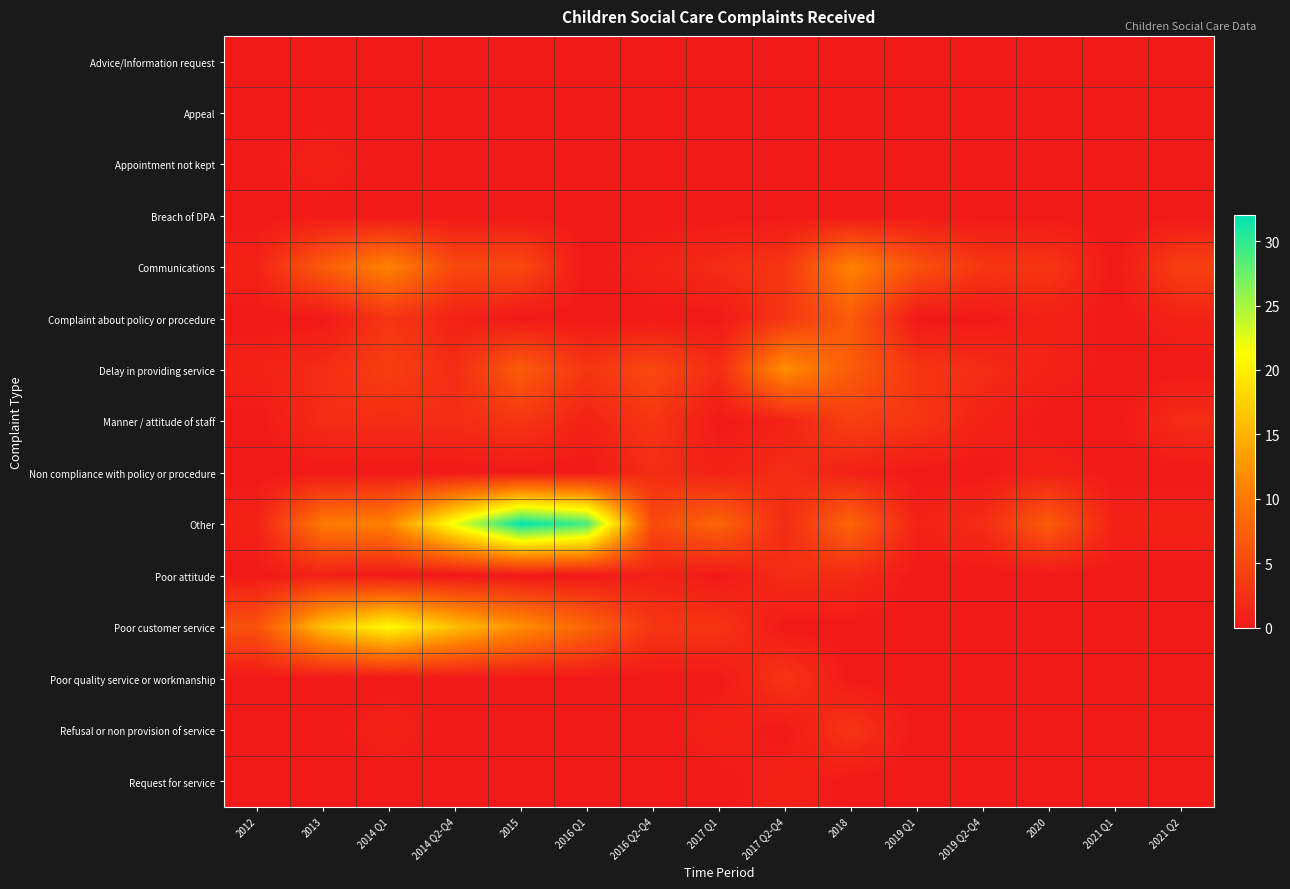

Reading left to right, extract all data points from this chart.

Advice/Information request: 2012=0	2013=0	2014 Q1=0	2014 Q2-Q4=0	2015=0	2016 Q1=0	2016 Q2-Q4=0	2017 Q1=0	2017 Q2-Q4=0	2018=0	2019 Q1=0	2019 Q2-Q4=0	2020=0	2021 Q1=0	2021 Q2=0
Appeal: 2012=0	2013=0	2014 Q1=0	2014 Q2-Q4=0	2015=0	2016 Q1=0	2016 Q2-Q4=0	2017 Q1=0	2017 Q2-Q4=0	2018=0	2019 Q1=0	2019 Q2-Q4=0	2020=0	2021 Q1=0	2021 Q2=0
Appointment not kept: 2012=0	2013=1	2014 Q1=0	2014 Q2-Q4=0	2015=0	2016 Q1=0	2016 Q2-Q4=0	2017 Q1=0	2017 Q2-Q4=0	2018=0	2019 Q1=0	2019 Q2-Q4=0	2020=0	2021 Q1=0	2021 Q2=0
Breach of DPA: 2012=0	2013=0	2014 Q1=0	2014 Q2-Q4=0	2015=0	2016 Q1=0	2016 Q2-Q4=0	2017 Q1=0	2017 Q2-Q4=0	2018=0	2019 Q1=0	2019 Q2-Q4=0	2020=0	2021 Q1=0	2021 Q2=0
Communications: 2012=1	2013=7	2014 Q1=11	2014 Q2-Q4=5	2015=5	2016 Q1=0	2016 Q2-Q4=1	2017 Q1=2	2017 Q2-Q4=3	2018=11	2019 Q1=6	2019 Q2-Q4=3	2020=3	2021 Q1=0	2021 Q2=4
Complaint about policy or procedure: 2012=0	2013=0	2014 Q1=3	2014 Q2-Q4=1	2015=0	2016 Q1=0	2016 Q2-Q4=0	2017 Q1=0	2017 Q2-Q4=3	2018=7	2019 Q1=0	2019 Q2-Q4=0	2020=1	2021 Q1=0	2021 Q2=1
Delay in providing service: 2012=1	2013=2	2014 Q1=4	2014 Q2-Q4=2	2015=7	2016 Q1=3	2016 Q2-Q4=5	2017 Q1=2	2017 Q2-Q4=12	2018=7	2019 Q1=3	2019 Q2-Q4=2	2020=1	2021 Q1=0	2021 Q2=0
Manner / attitude of staff: 2012=0	2013=2	2014 Q1=2	2014 Q2-Q4=2	2015=3	2016 Q1=1	2016 Q2-Q4=3	2017 Q1=0	2017 Q2-Q4=1	2018=4	2019 Q1=3	2019 Q2-Q4=1	2020=0	2021 Q1=0	2021 Q2=2
Non compliance with policy or procedure: 2012=0	2013=0	2014 Q1=0	2014 Q2-Q4=0	2015=0	2016 Q1=0	2016 Q2-Q4=2	2017 Q1=1	2017 Q2-Q4=2	2018=1	2019 Q1=0	2019 Q2-Q4=0	2020=1	2021 Q1=0	2021 Q2=0
Other: 2012=1	2013=10	2014 Q1=11	2014 Q2-Q4=22	2015=32	2016 Q1=29	2016 Q2-Q4=5	2017 Q1=8	2017 Q2-Q4=2	2018=8	2019 Q1=1	2019 Q2-Q4=2	2020=7	2021 Q1=1	2021 Q2=1
Poor attitude: 2012=0	2013=1	2014 Q1=0	2014 Q2-Q4=0	2015=0	2016 Q1=0	2016 Q2-Q4=1	2017 Q1=0	2017 Q2-Q4=2	2018=2	2019 Q1=0	2019 Q2-Q4=0	2020=0	2021 Q1=0	2021 Q2=0
Poor customer service: 2012=6	2013=16	2014 Q1=21	2014 Q2-Q4=16	2015=12	2016 Q1=8	2016 Q2-Q4=3	2017 Q1=3	2017 Q2-Q4=0	2018=0	2019 Q1=0	2019 Q2-Q4=0	2020=0	2021 Q1=0	2021 Q2=0
Poor quality service or workmanship: 2012=0	2013=0	2014 Q1=0	2014 Q2-Q4=0	2015=0	2016 Q1=0	2016 Q2-Q4=0	2017 Q1=0	2017 Q2-Q4=3	2018=0	2019 Q1=0	2019 Q2-Q4=0	2020=0	2021 Q1=0	2021 Q2=0
Refusal or non provision of service: 2012=0	2013=0	2014 Q1=1	2014 Q2-Q4=0	2015=0	2016 Q1=0	2016 Q2-Q4=0	2017 Q1=1	2017 Q2-Q4=0	2018=3	2019 Q1=0	2019 Q2-Q4=0	2020=0	2021 Q1=0	2021 Q2=0
Request for service: 2012=0	2013=0	2014 Q1=0	2014 Q2-Q4=0	2015=0	2016 Q1=0	2016 Q2-Q4=0	2017 Q1=0	2017 Q2-Q4=1	2018=0	2019 Q1=0	2019 Q2-Q4=0	2020=0	2021 Q1=0	2021 Q2=0